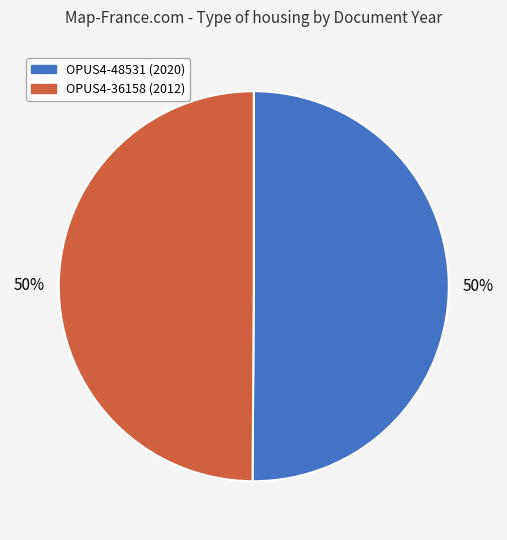

The OPUS4-36158 slice represents 50% of the pie. True or false?

True